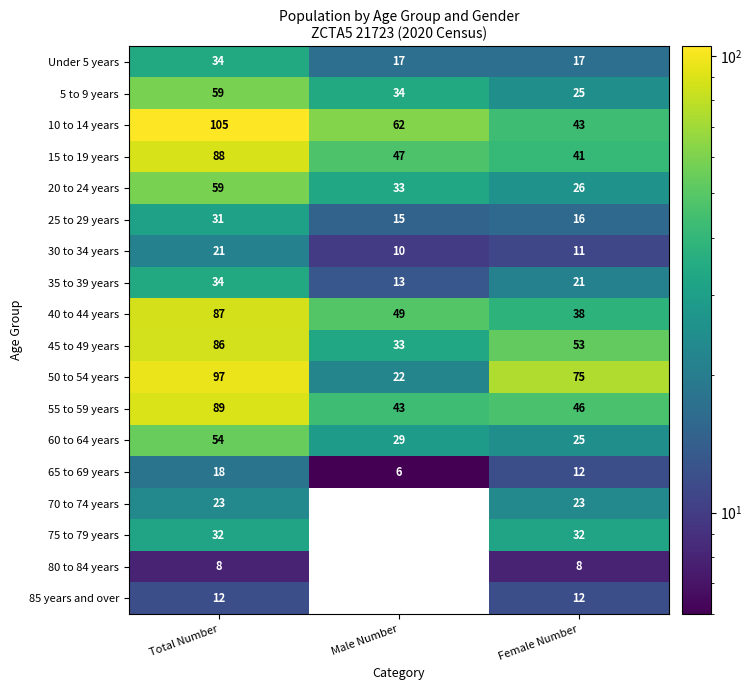

Between Total Number and Female Number, which series saw the biggest shift?

10 to 14 years